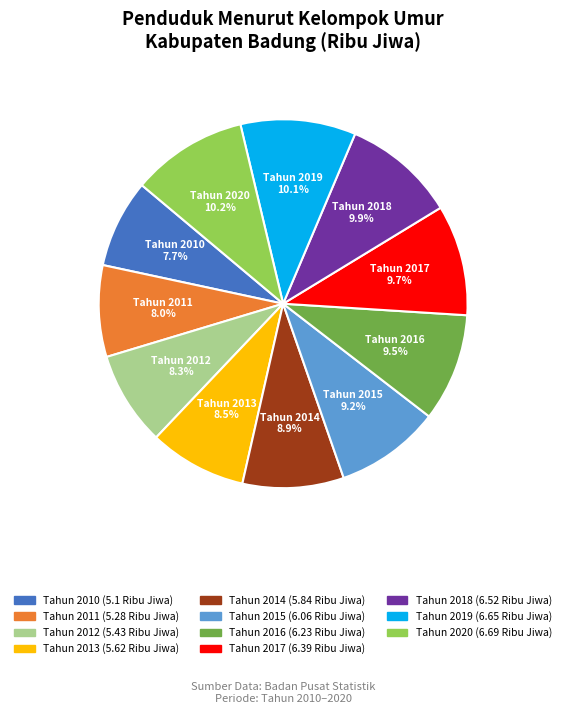

Is it true that Tahun 2011 is 8% of the pie?

True